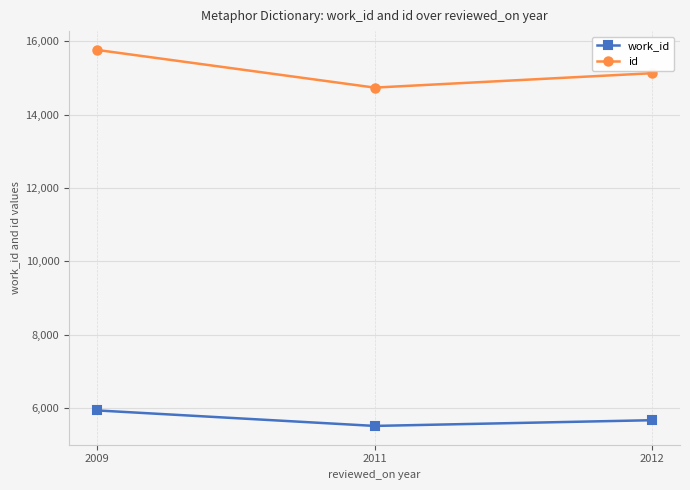

What is the value of the work_id point at the 1st from the left?

5931